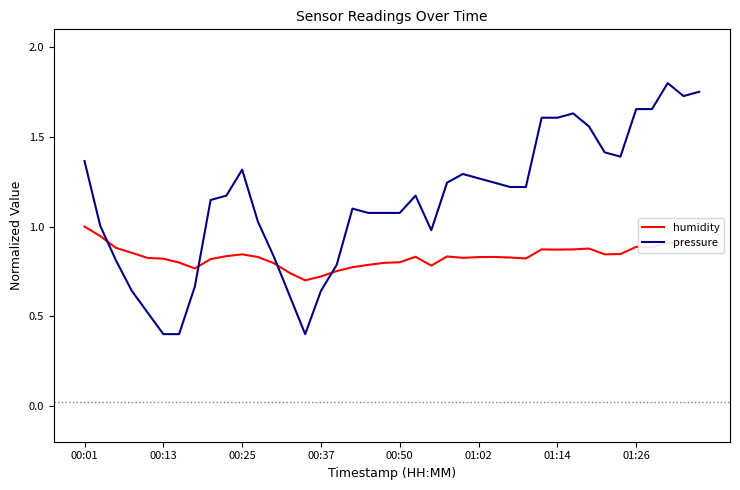

What is the lowest value of the pressure series?

0.4